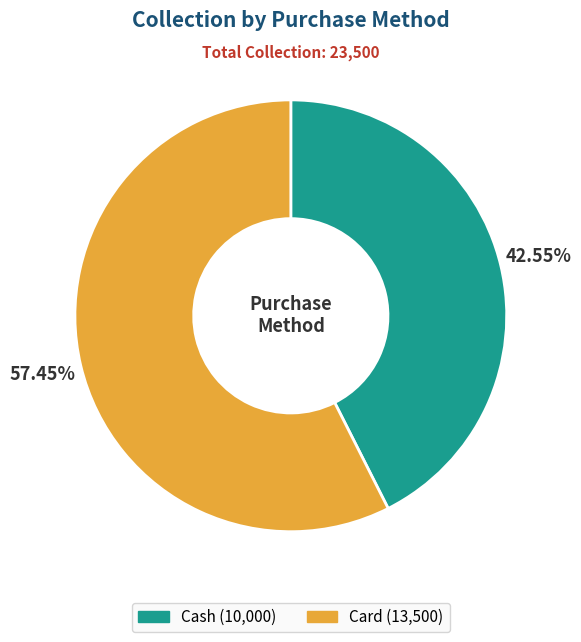

Which slice is the largest?

Card